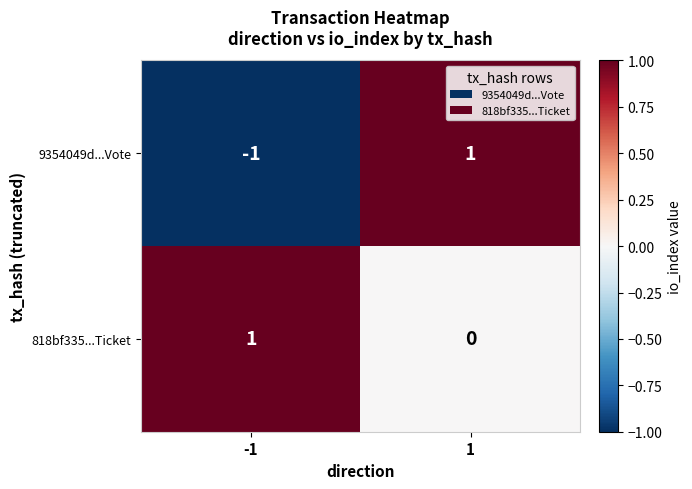

Which series has the largest range (max minus min)?

9354049d...Vote